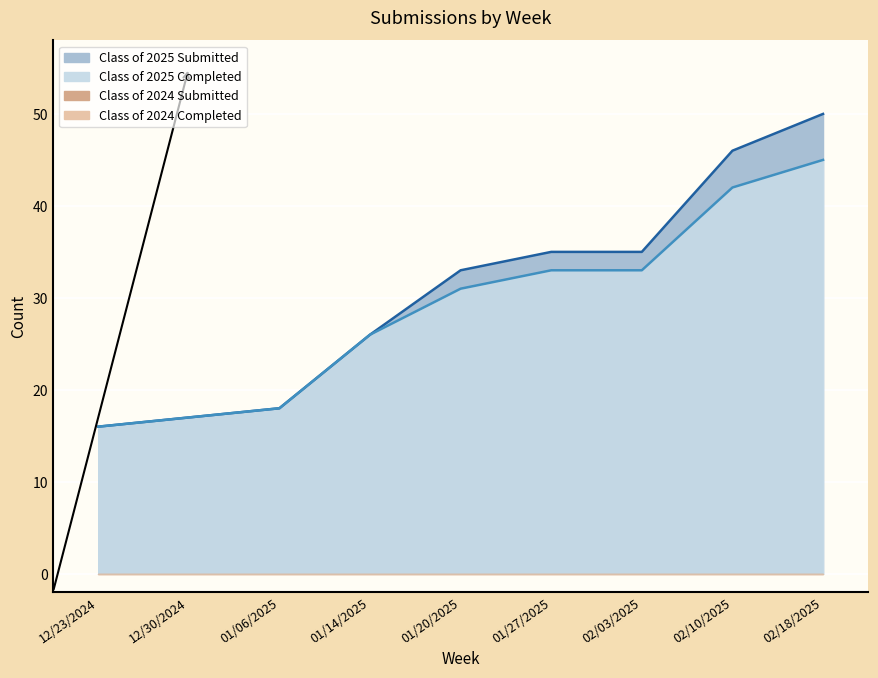

What is the label of the 4th point from the left?

01/14/2025